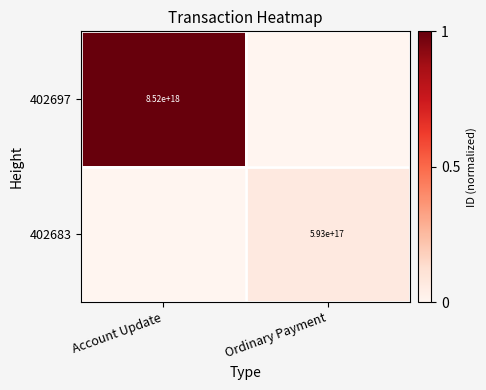

What is the total value across all series at Ordinary Payment?

0.1